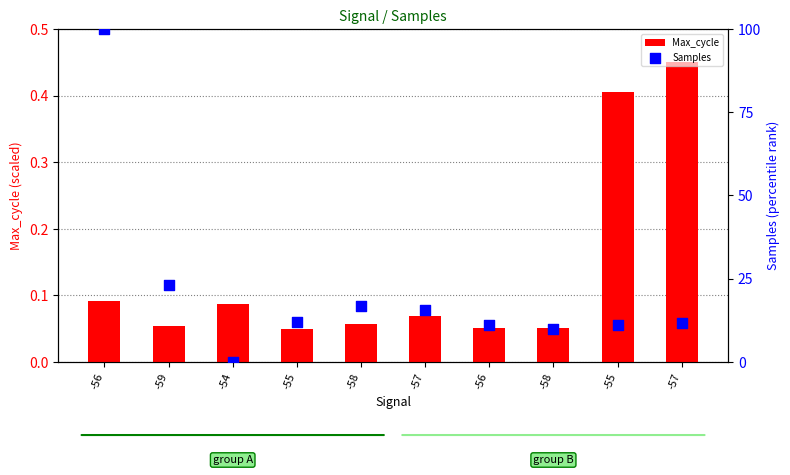

Which series has the largest total across all categories?

Samples